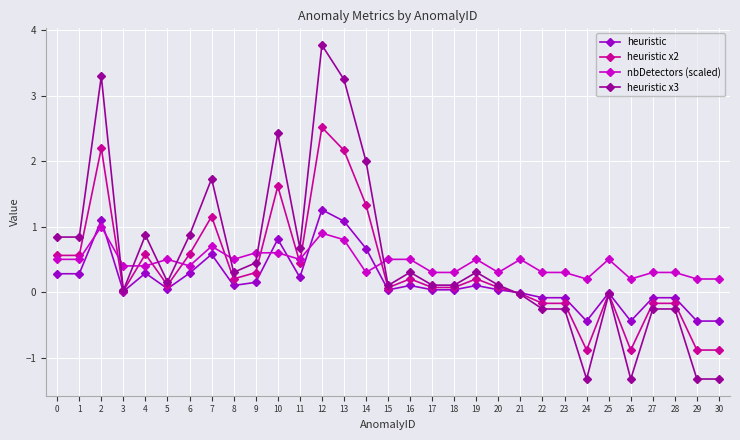

After their last crossing, which series has the higher values: heuristic x3 or heuristic?

heuristic